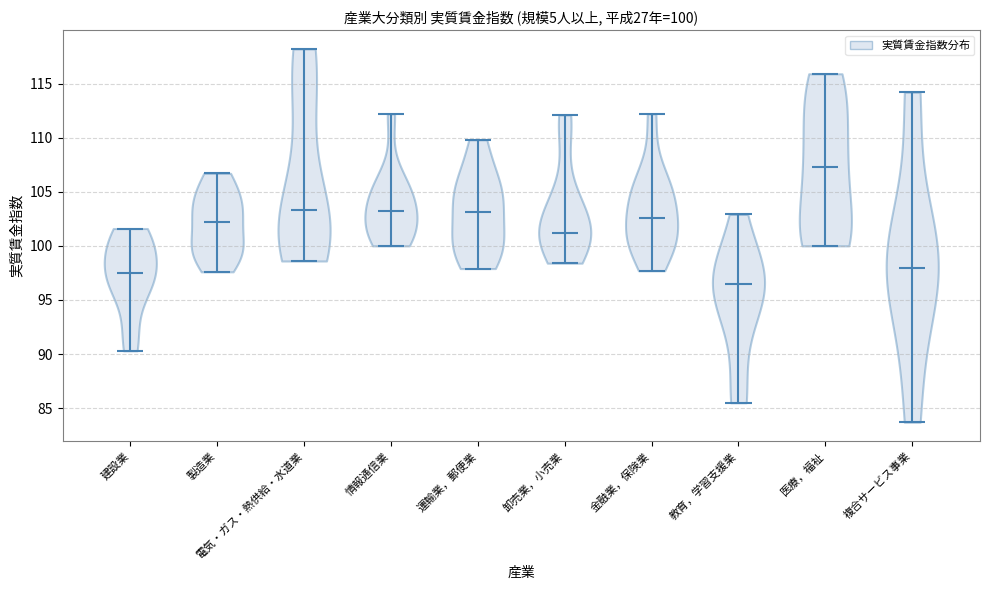

Which violin has the lowest median line?

教育，学習支援業